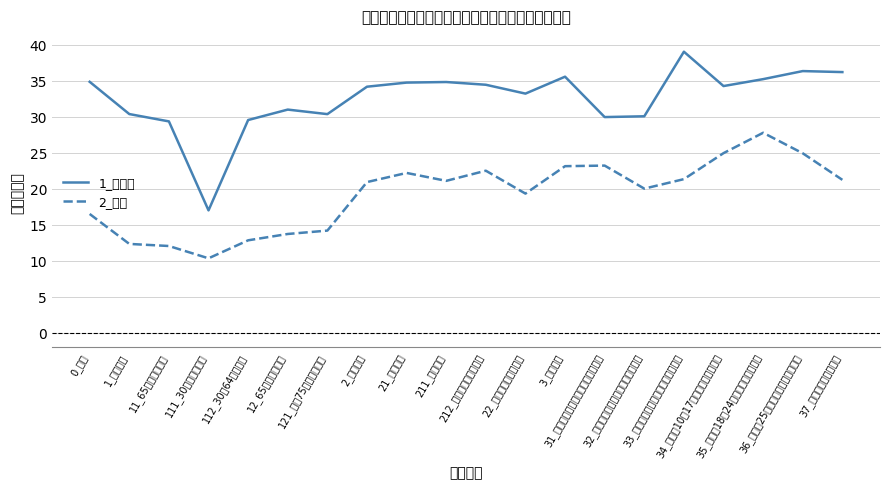

Which series changed the most between 32_夫婦と３～５歳の者（３人世帯） and 37_その他（３人世帯）?

1_持ち家